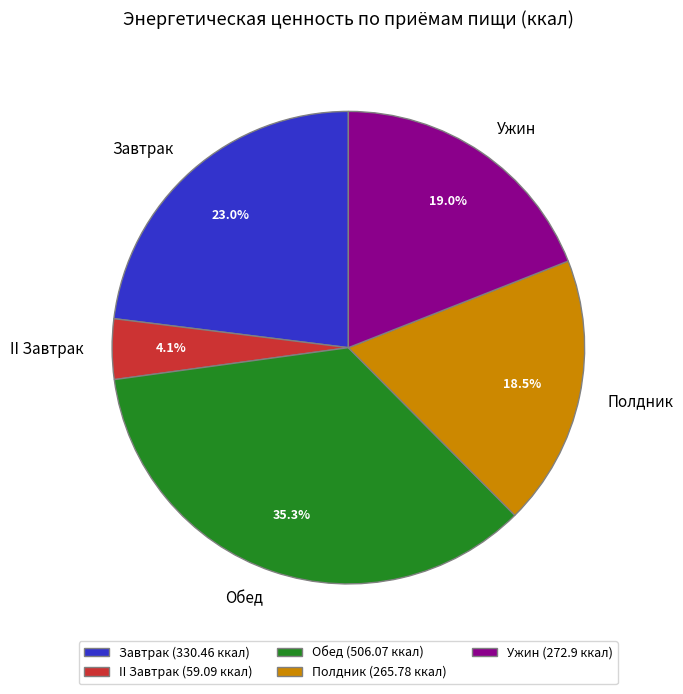

What percentage is the II Завтрак slice, to the nearest percent?

4%